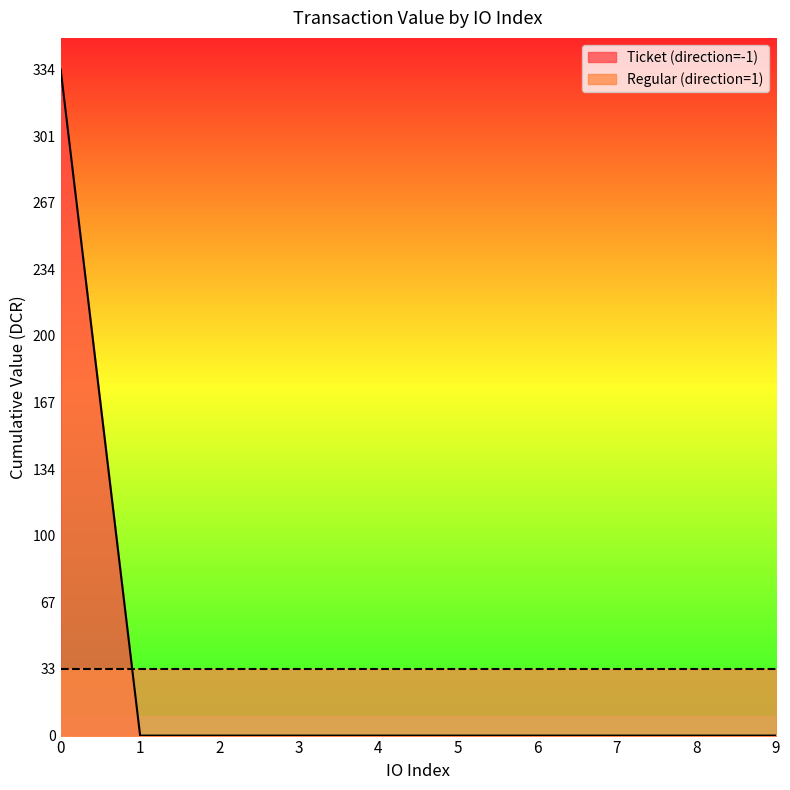

What are all the series names shown in the legend?

Ticket (direction=-1), Regular (direction=1)